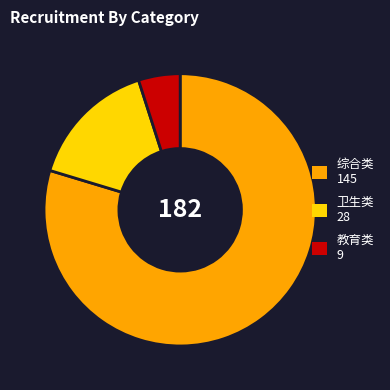

Which slice represents more than half of the pie?

综合类